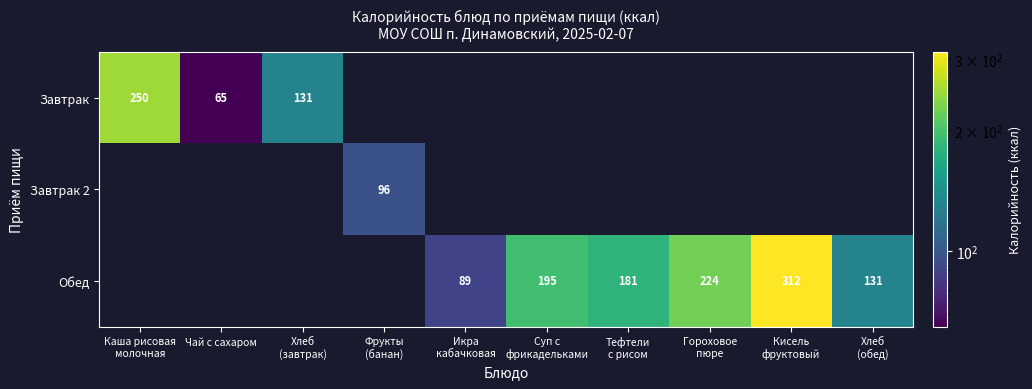

Is it true that Обед equals 151.5 at Икра кабачковая?

False